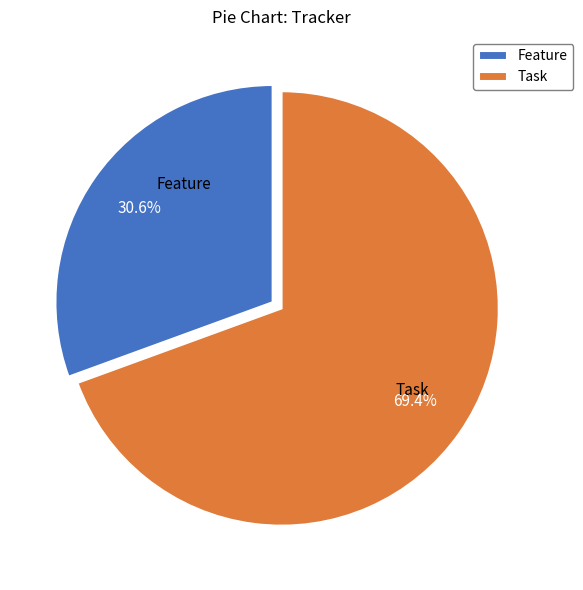

Between Task and Feature, which is larger?

Task